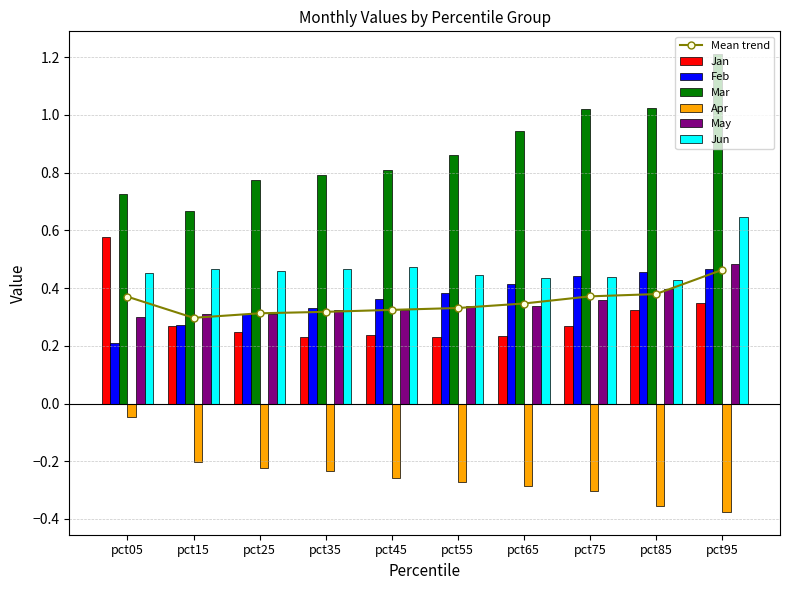

How many Jan values are between 0 and 1?

10